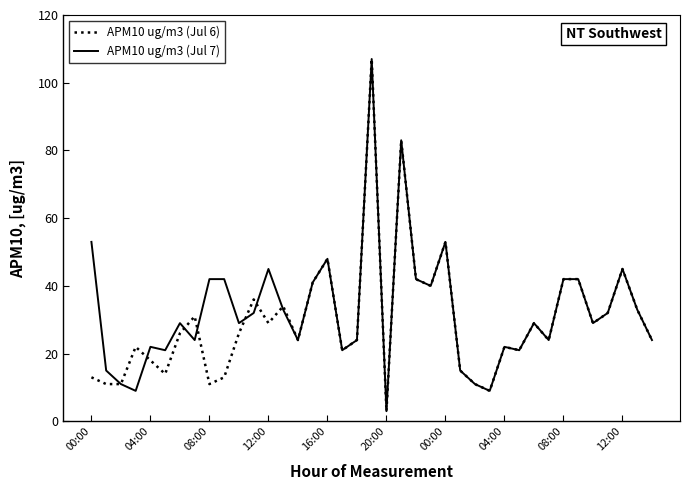

Does the chart display data point markers on the line(s)?

No